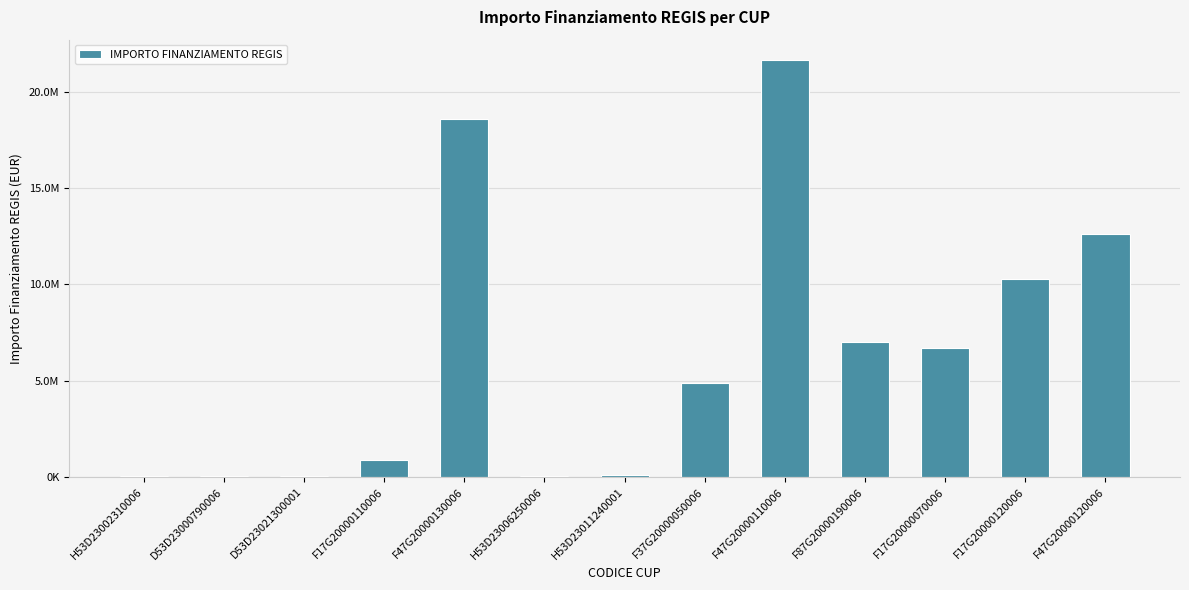

At which category does the chart reach its minimum across all series?

D53D23021300001